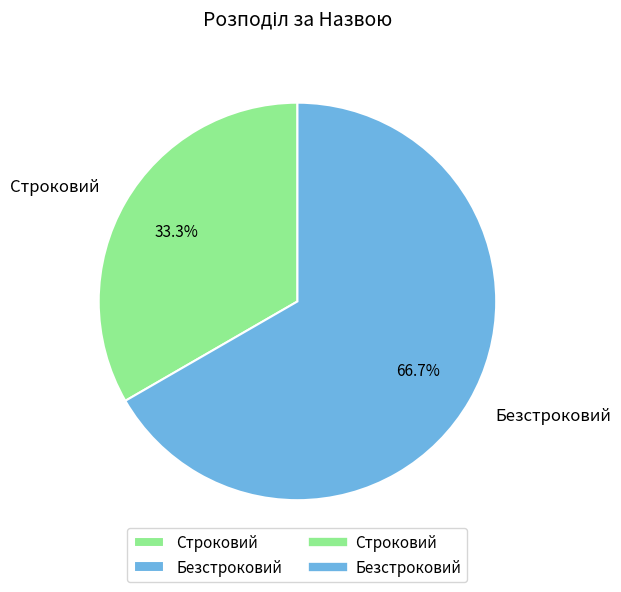

Which has a higher value, Безстроковий or Строковий?

Безстроковий